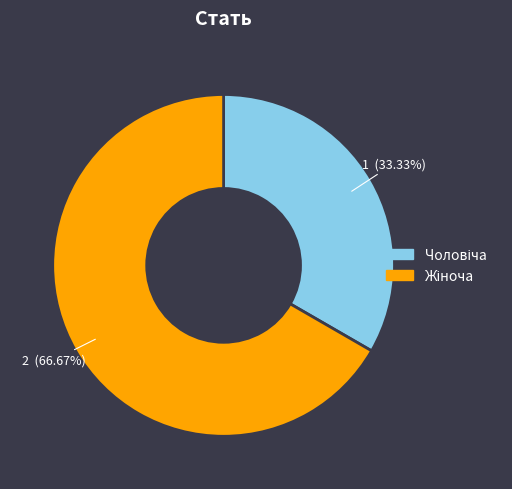

Does any single category account for the majority?

Yes